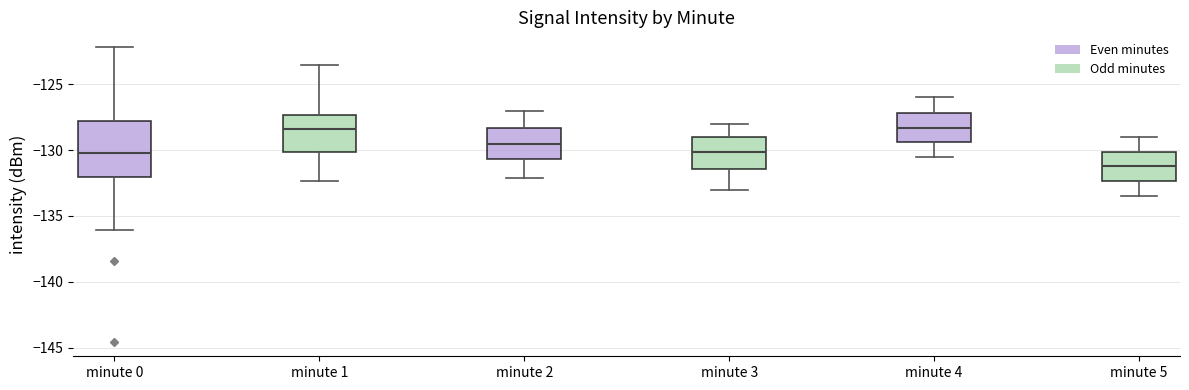

Reading left to right, transcribe this box plot: for each box, give where its median line is, the range the box spans, and where its two whiskers end, as read against the y-axis. The values are not printed on the chart, so give them approximately, as read against the axis.

minute 0: median -130.0, box -132.0 to -128.0, whiskers -136.0 to -122.0
minute 1: median -128.5, box -130.0 to -127.5, whiskers -132.5 to -123.5
minute 2: median -129.5, box -130.5 to -128.5, whiskers -132.0 to -127.0
minute 3: median -130.0, box -131.5 to -129.0, whiskers -133.0 to -128.0
minute 4: median -128.5, box -129.5 to -127.0, whiskers -130.5 to -126.0
minute 5: median -131.0, box -132.5 to -130.0, whiskers -133.5 to -129.0